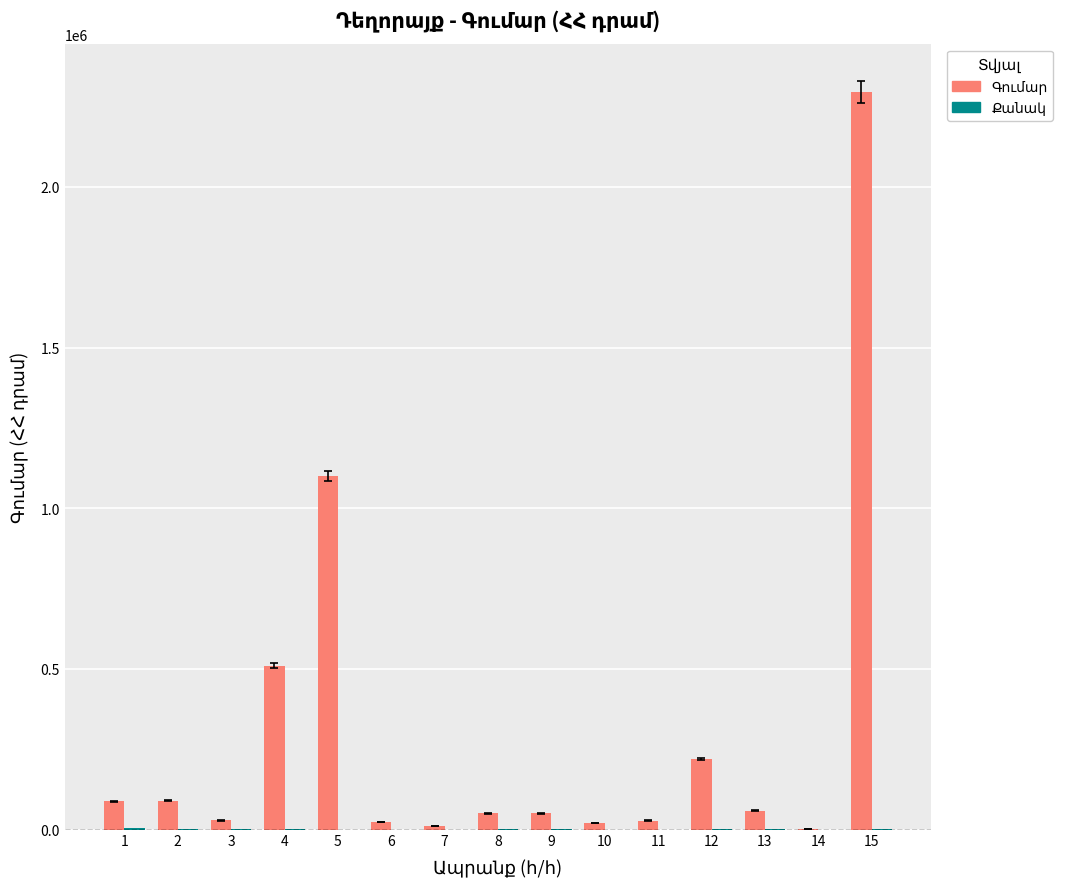

At which category is the sum across all series the highest?

15